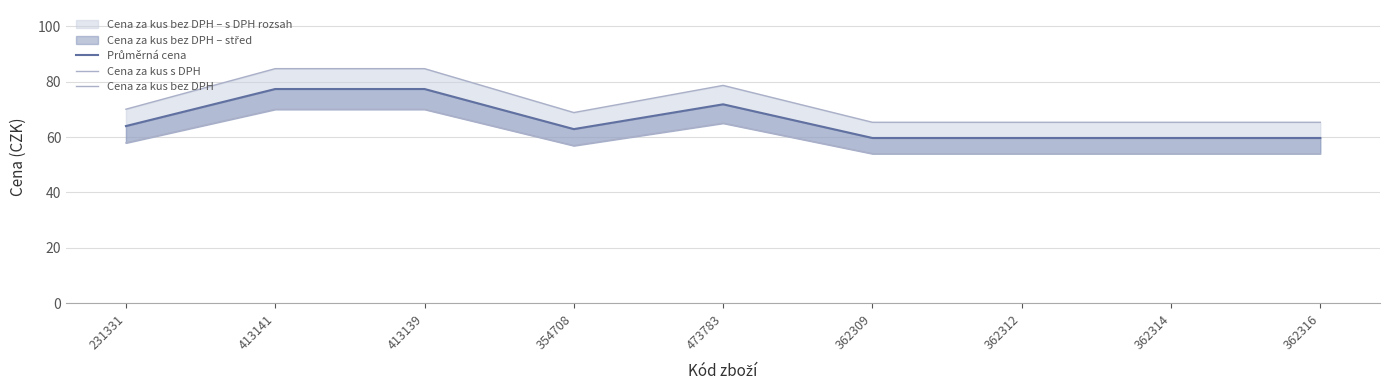

What is the greatest value displayed?

84.7